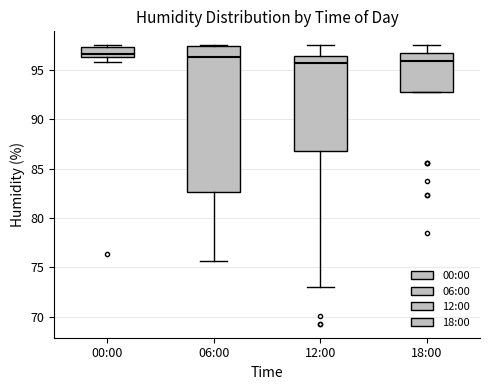

Reading left to right, transcribe this box plot: for each box, give where its median line is, the range the box spans, and where its two whiskers end, as read against the y-axis. The values are not printed on the chart, so give them approximately, as read against the axis.

00:00: median 96.5 (just above the box's lower edge), box 96.5 to 97.5, whiskers 96.0 to 97.5 (just above the box's upper edge)
06:00: median 96.5, box 82.5 to 97.5, whiskers 75.5 to 97.5
12:00: median 96.0, box 87.0 to 96.5, whiskers 73.0 to 97.5
18:00: median 96.0, box 93.0 to 96.5, whiskers 93.0 to 97.5